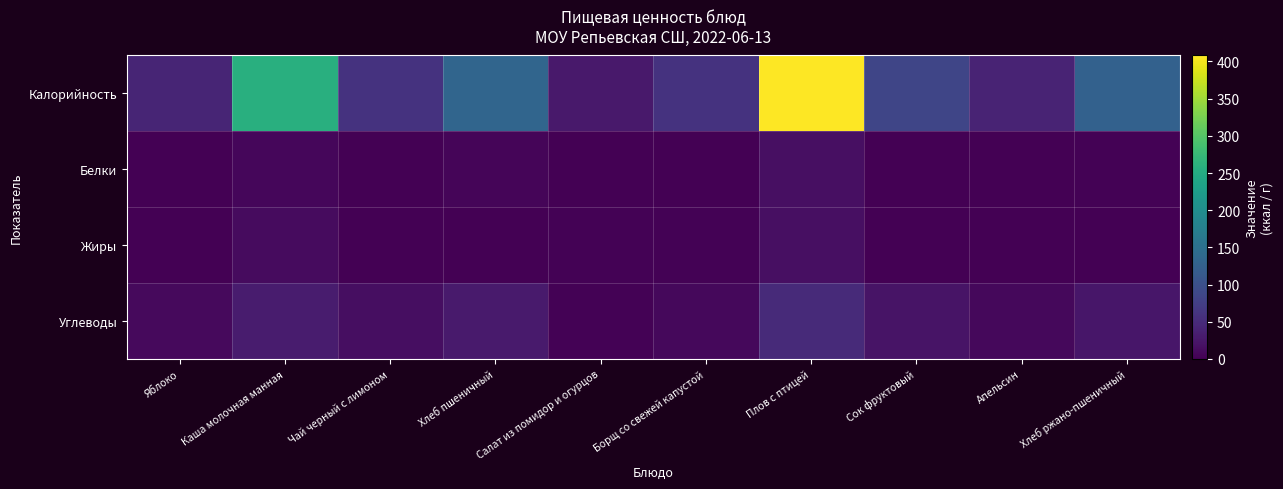

What is the spread (max minus min) of values at Салат из помидор и огурцов?

28